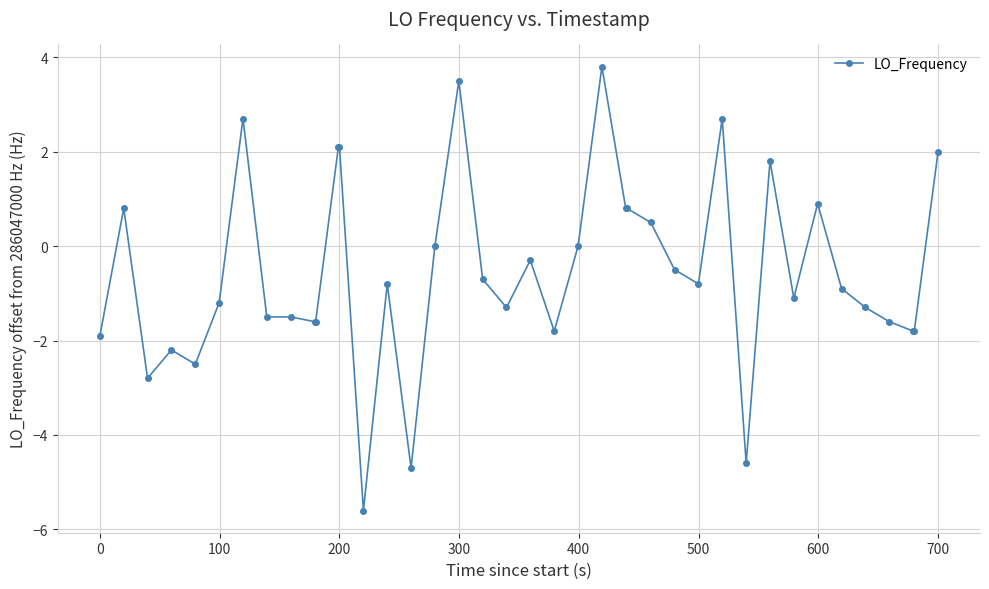

True or false: the data has more than 1 interior local peaks.

True